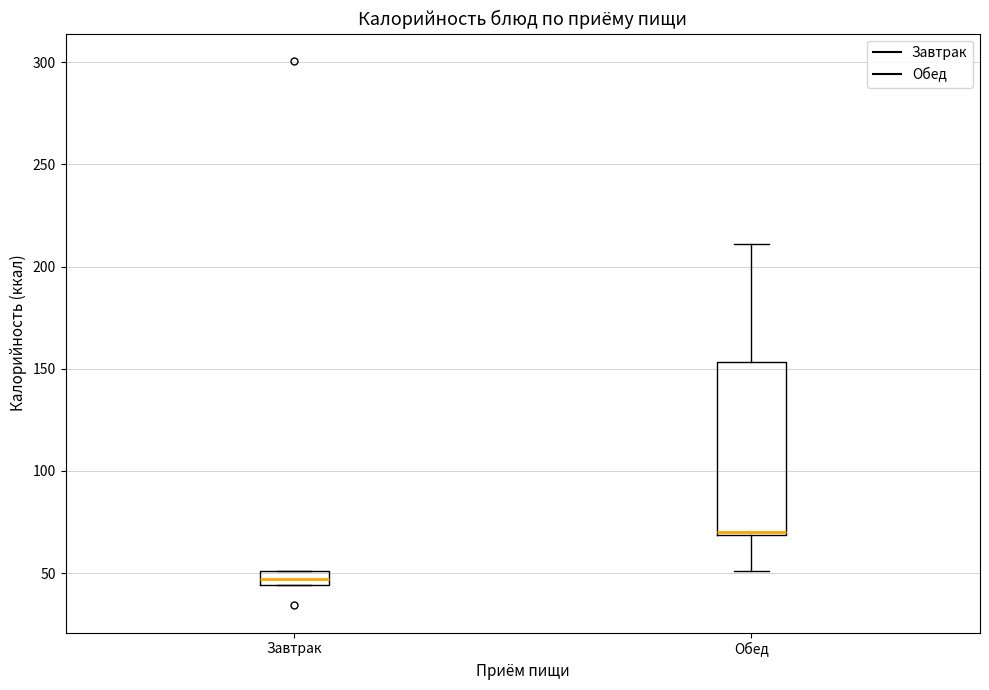

Where does the lower whisker of the box for Обед end on the y-axis? The values are not printed on the chart, so give them approximately, as read against the axis.

50